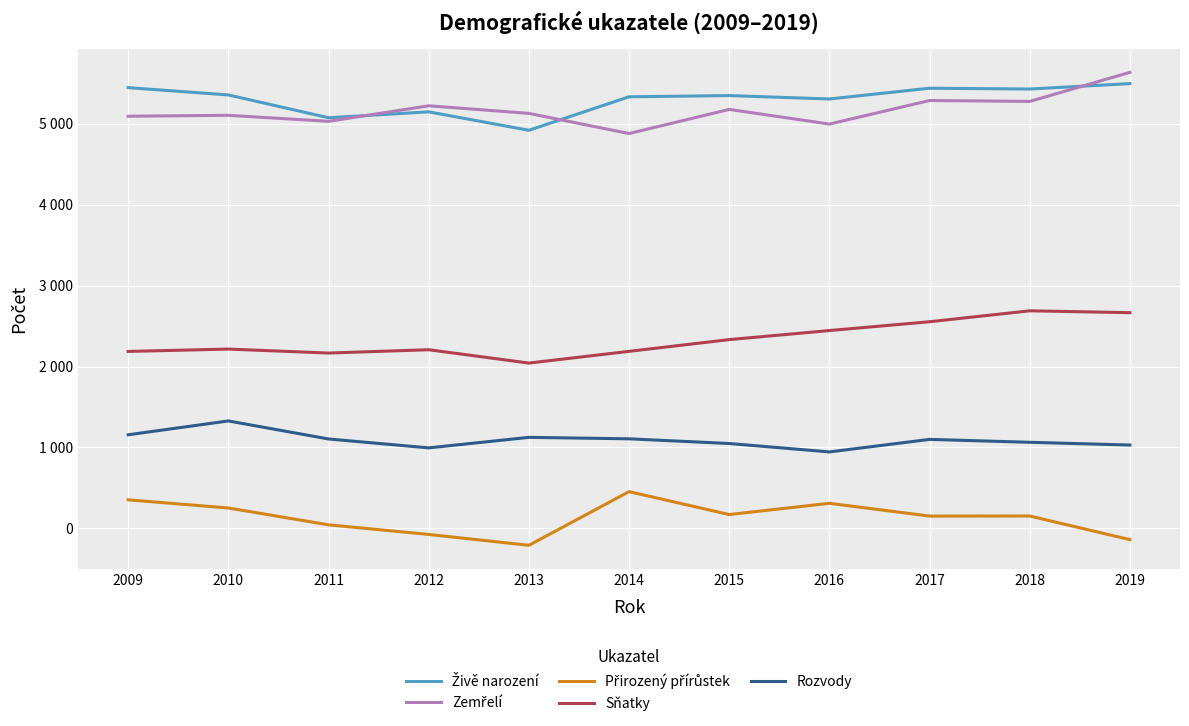

Does the chart display data point markers on the line(s)?

No